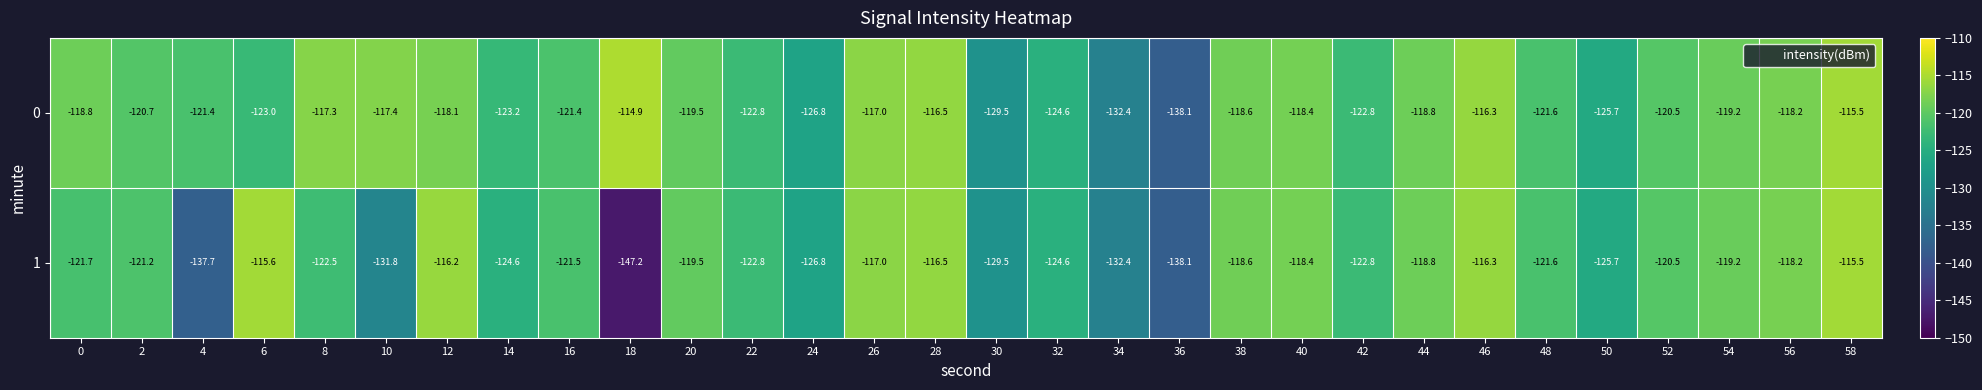

True or false: 0 has a value of -201.5 at 0.

False